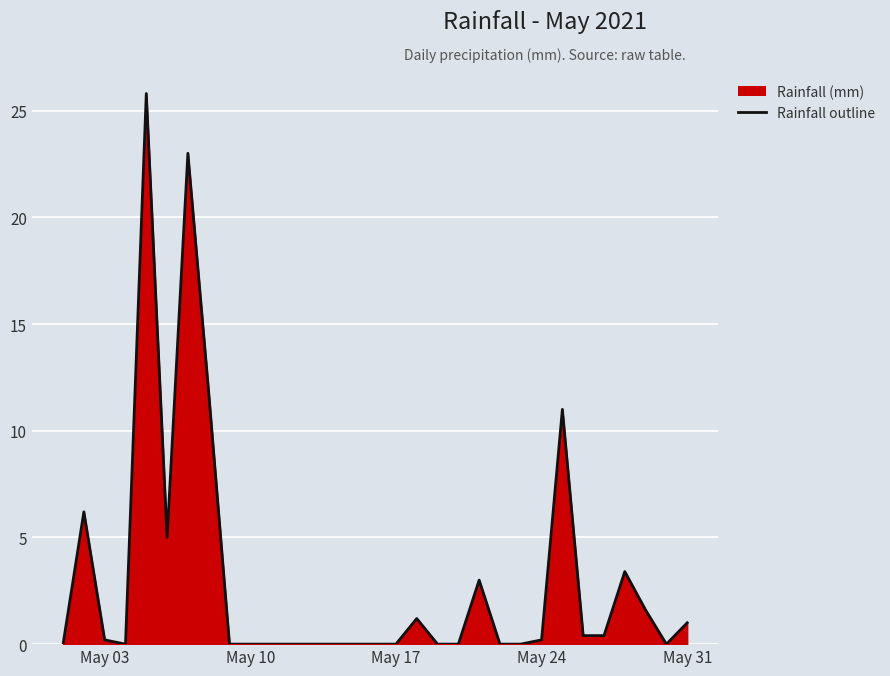

The value at May 17 is 0.0. True or false?

True